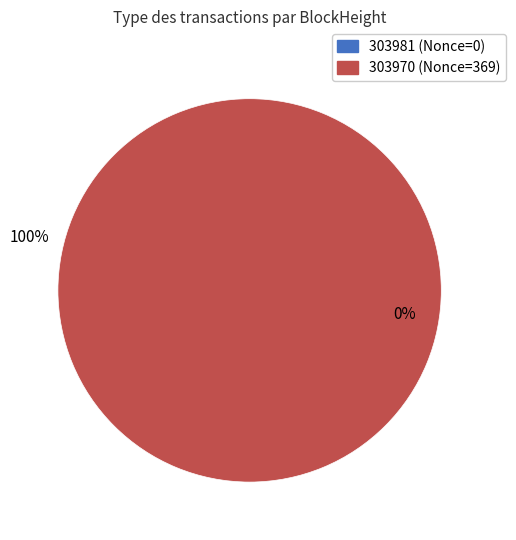

True or false: 303970 accounts for 99% of the total.

False